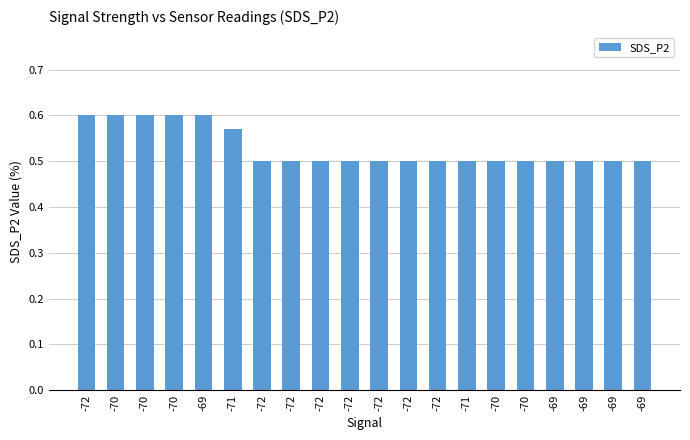

Does the chart contain any negative values?

No